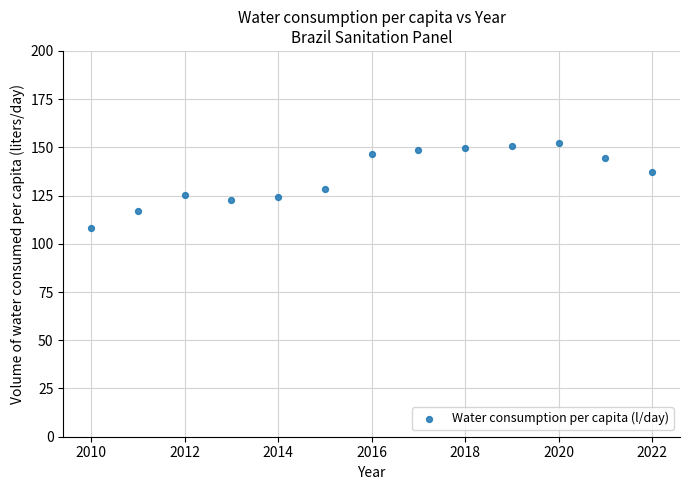

What is the range of X values (max minus min)?

12.0